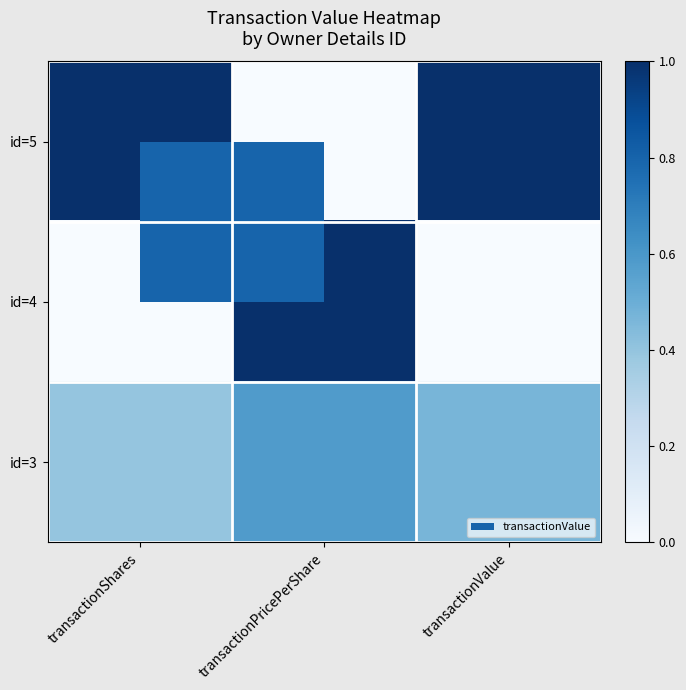

Rank the series at transactionPricePerShare from lowest to highest value.

id=5, id=3, id=4